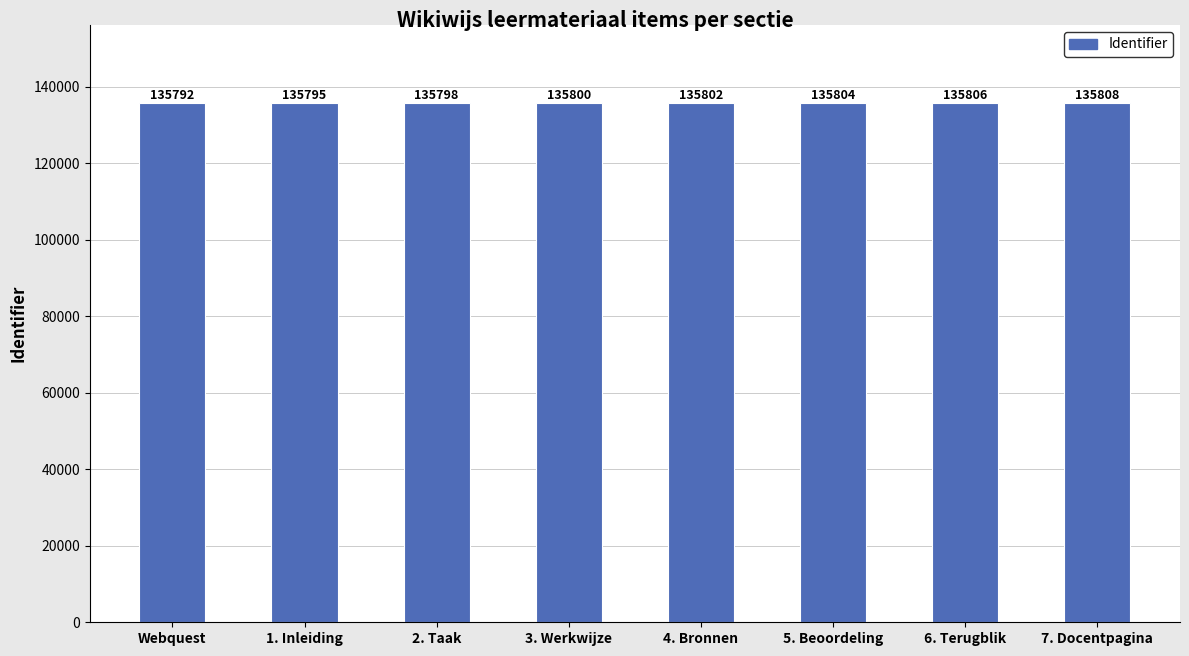

What is the minimum value shown in the chart?

135792